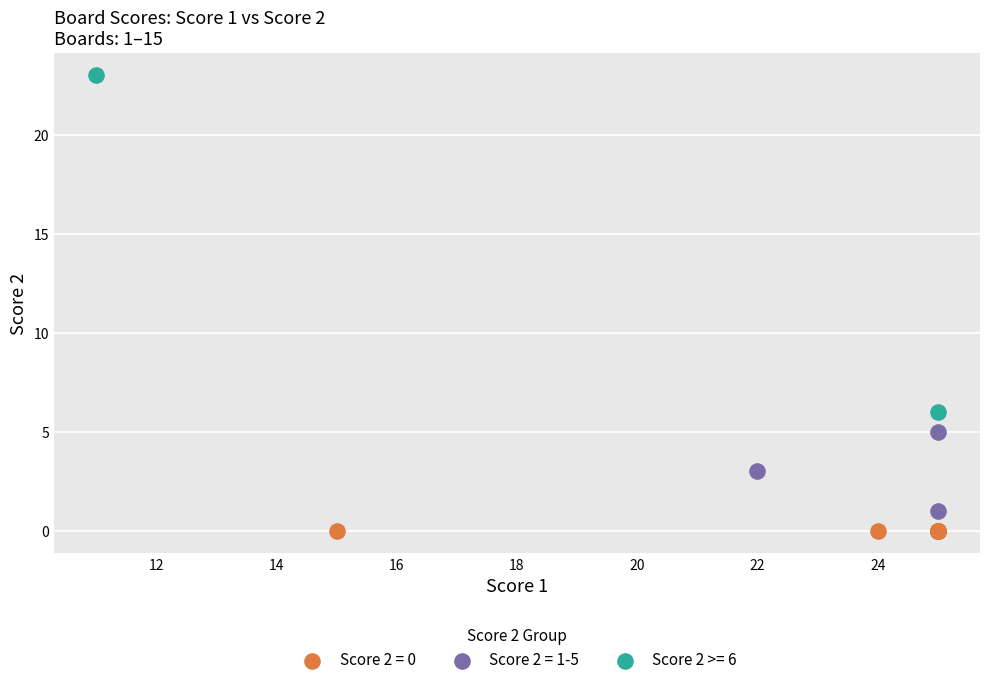

What are all the series names shown in the legend?

Score 2 = 0, Score 2 = 1-5, Score 2 >= 6